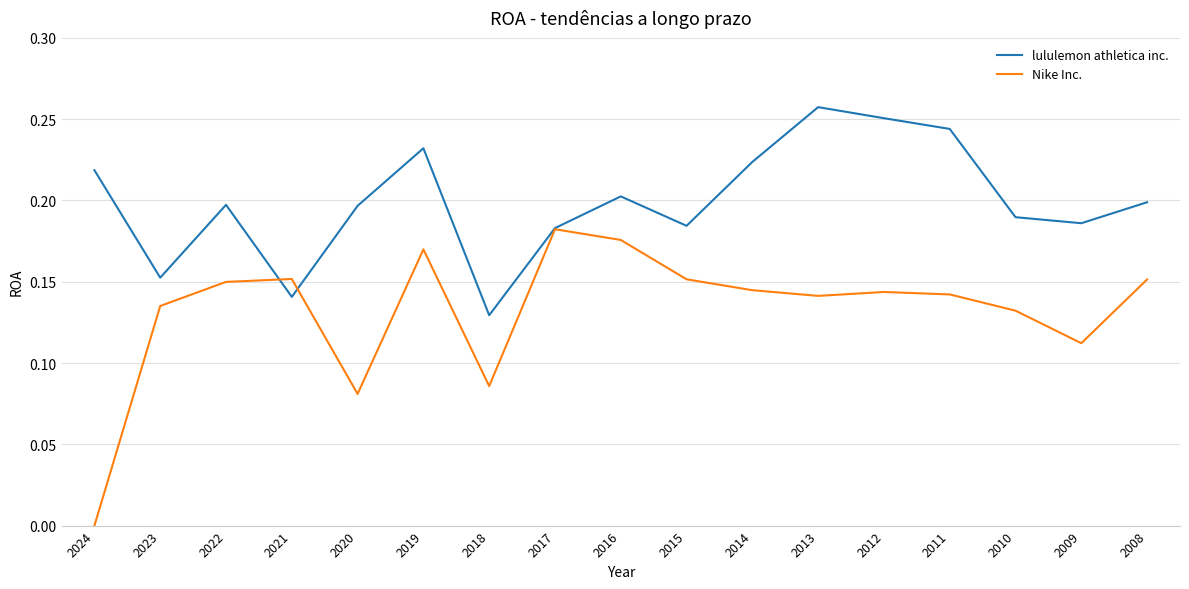

Where do Nike Inc. and lululemon athletica inc. first cross each other?

2022 and 2021